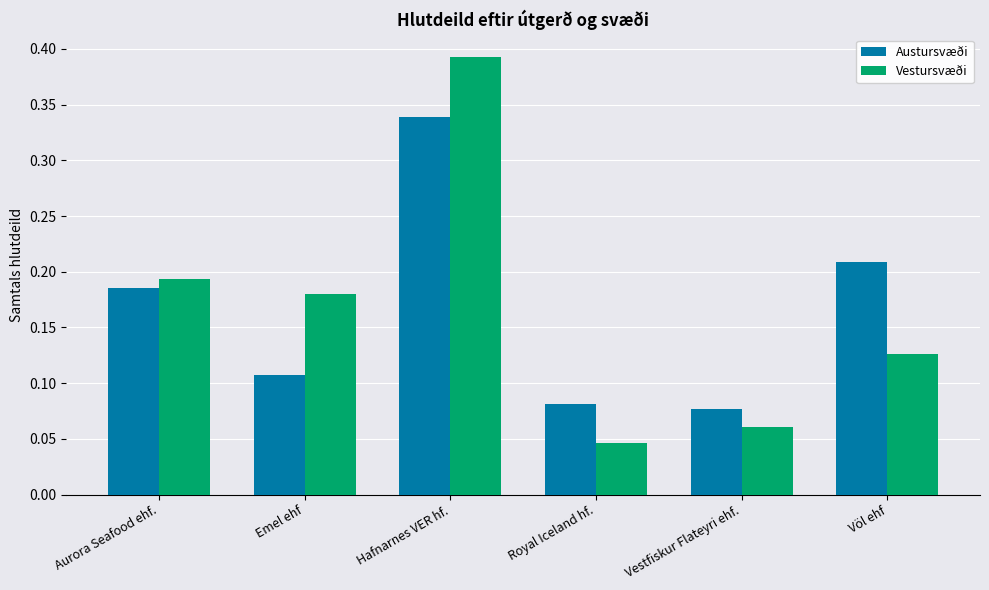

Which series changed the most between Emel ehf and Hafnarnes VER hf.?

Austursvæði